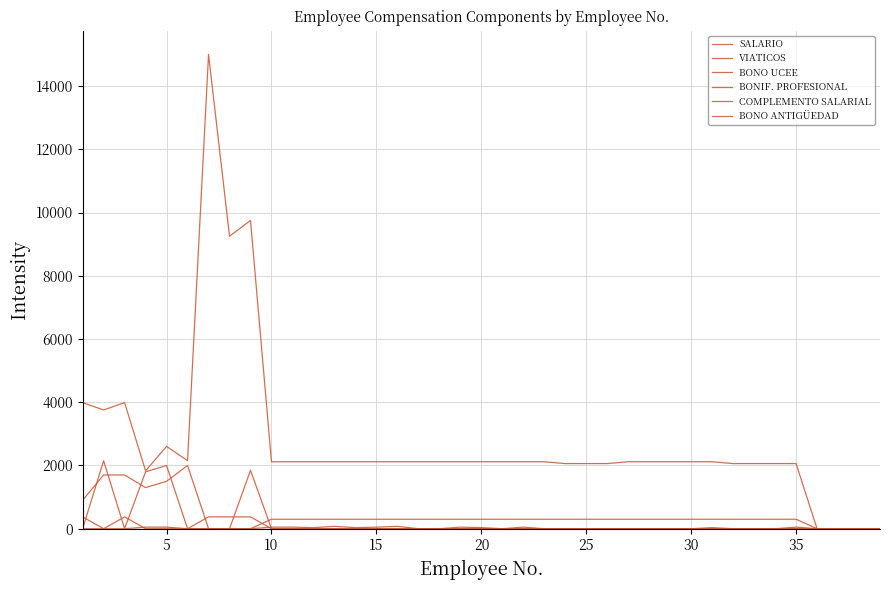

Does the chart display data point markers on the line(s)?

No